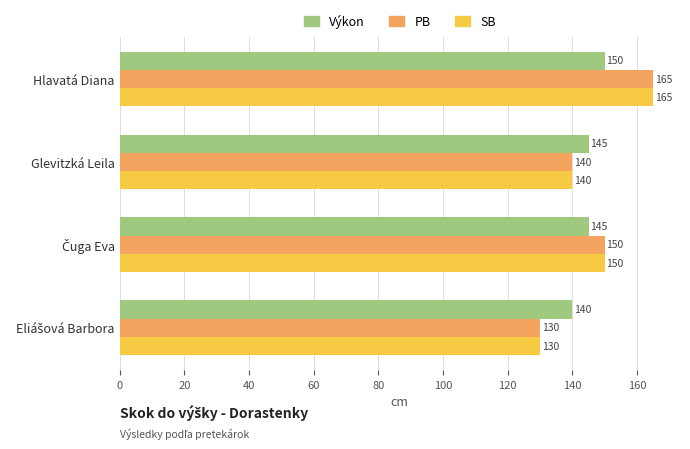

What is the spread (max minus min) of values at Glevitzká Leila?

5